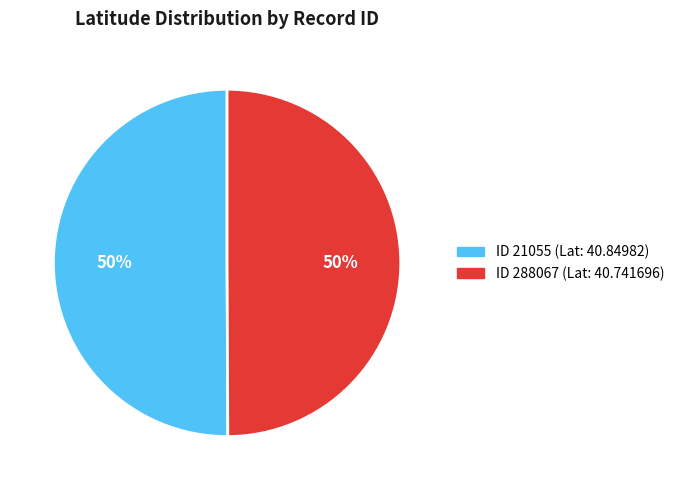

To the nearest percent, what is the average slice percentage?

50%